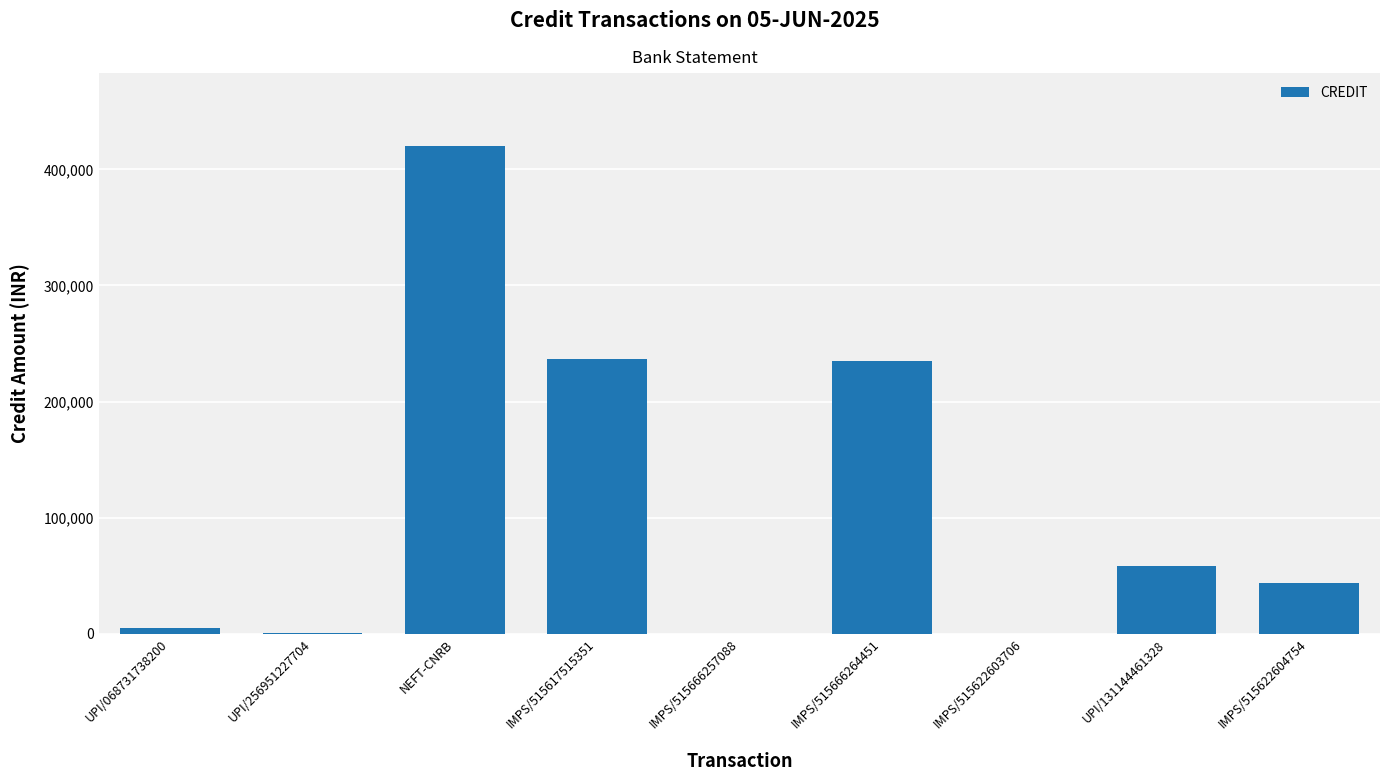

What is the sum of the values at IMPS/515617515351 and IMPS/515622604754?

280980